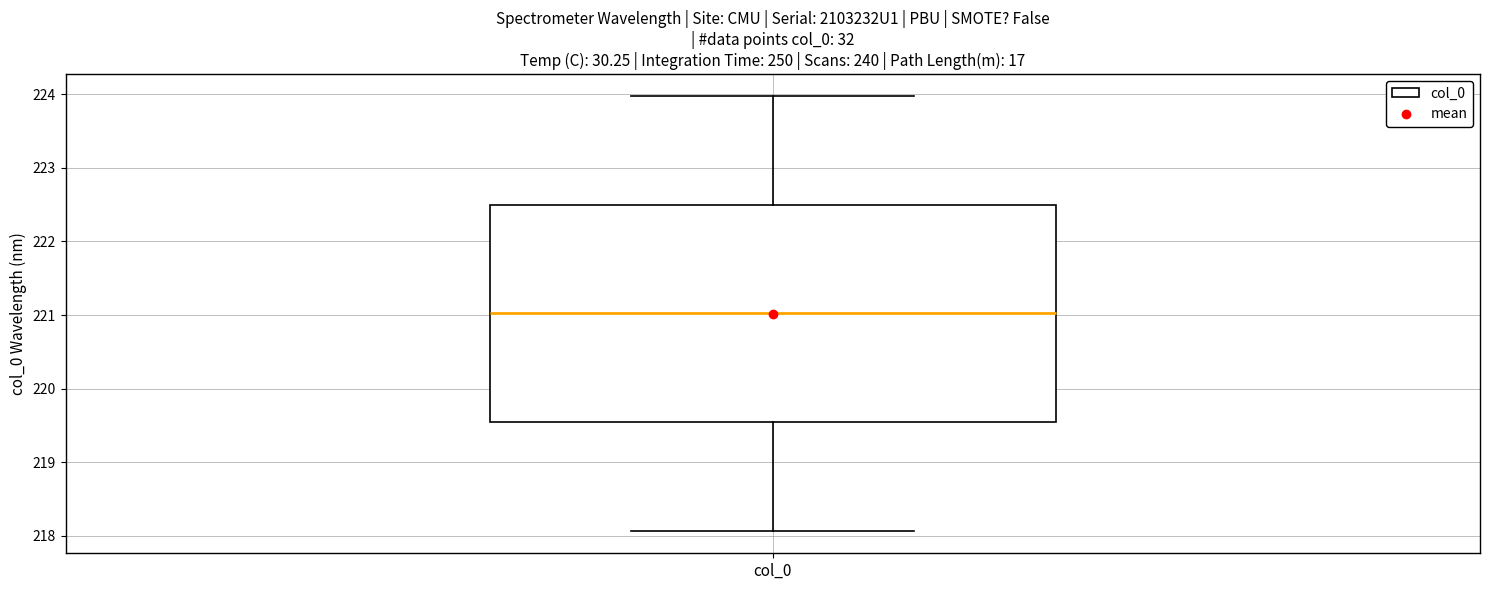

Read this box plot against the y-axis: the position of the median line, the range covered by the box, and the ends of both whiskers. The values are not printed on the chart, so give them approximately, as read against the axis.

median 221.0, box 219.5 to 222.5, whiskers 218.1 to 224.0